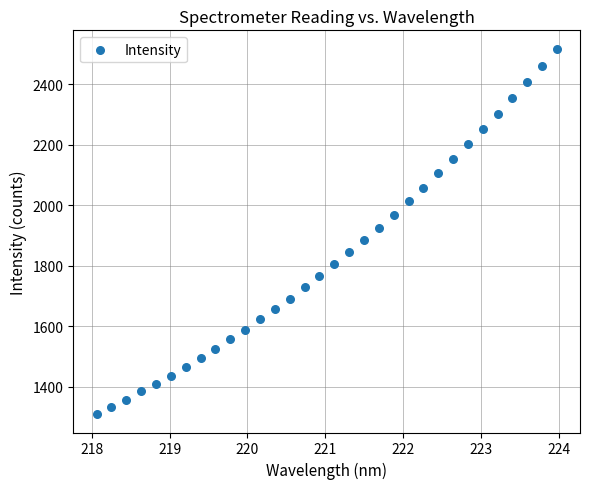

What is the range of Y values (max minus min)?

1208.0